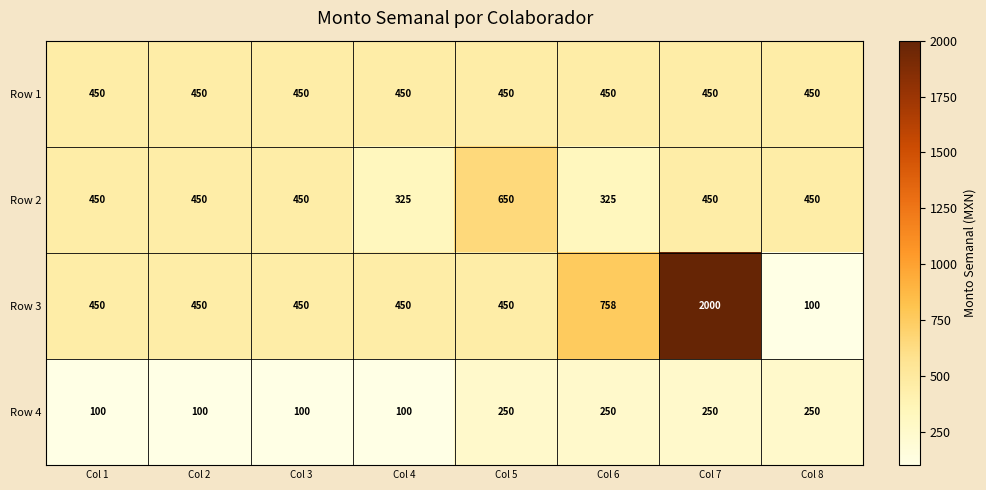

At which label does Row 3 reach its minimum?

Col 8